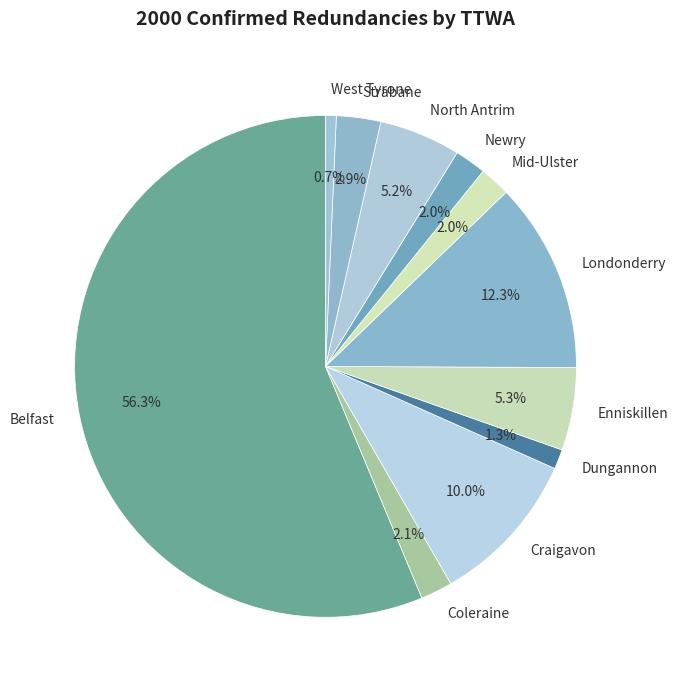

Is it true that North Antrim is 5% of the pie?

True